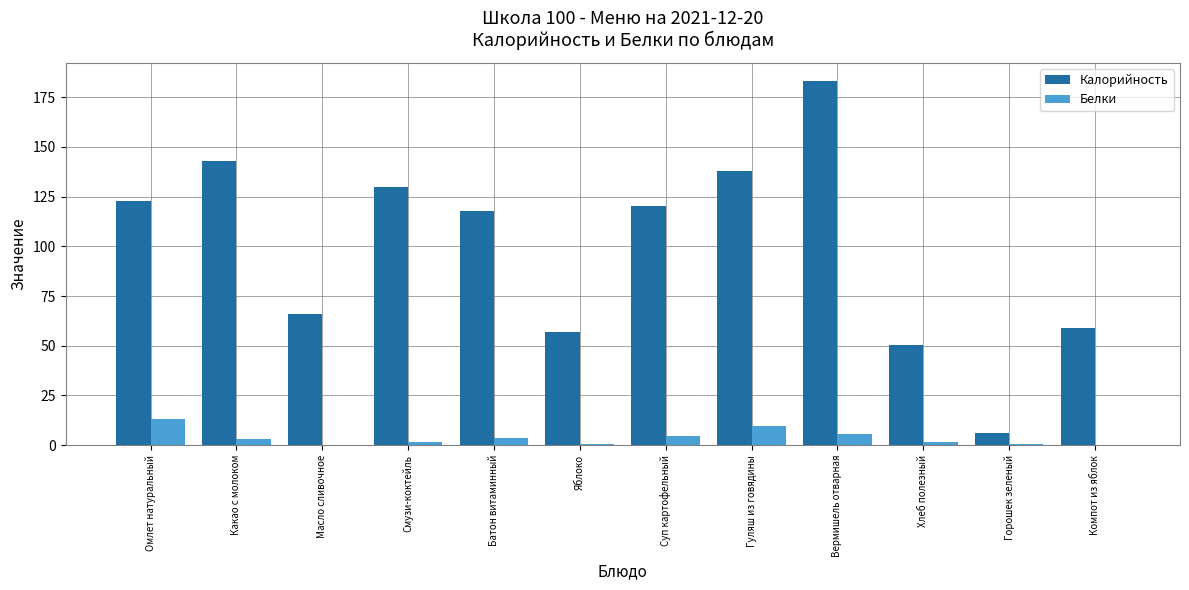

At which category is the sum across all series the highest?

Вермишель отварная